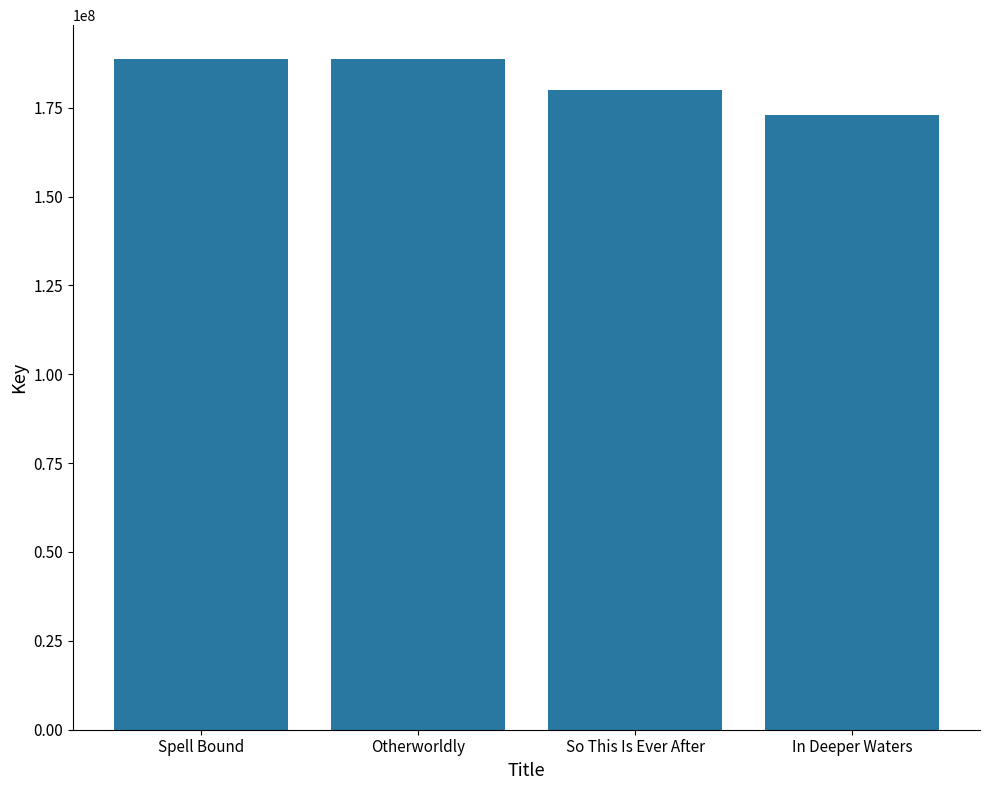

What position from the left is So This Is Ever After?

3